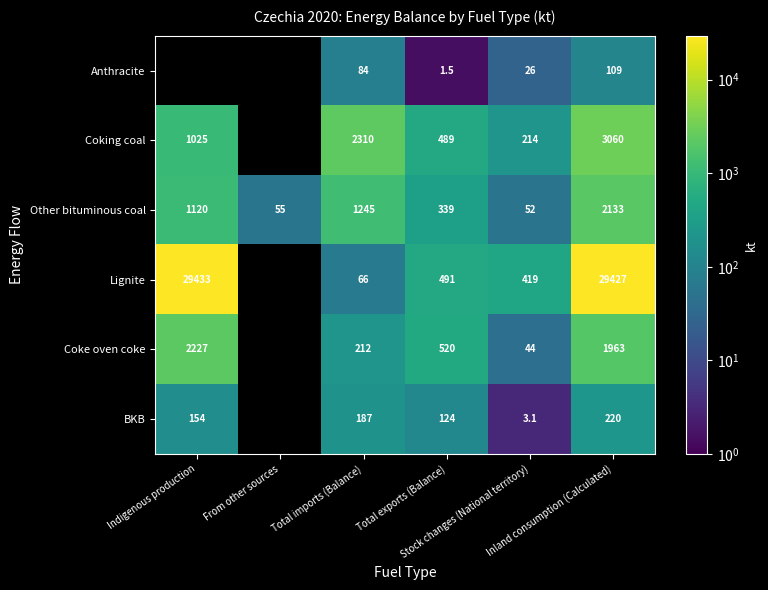

Where is BKB nearest to the value 111?

Total exports (Balance)